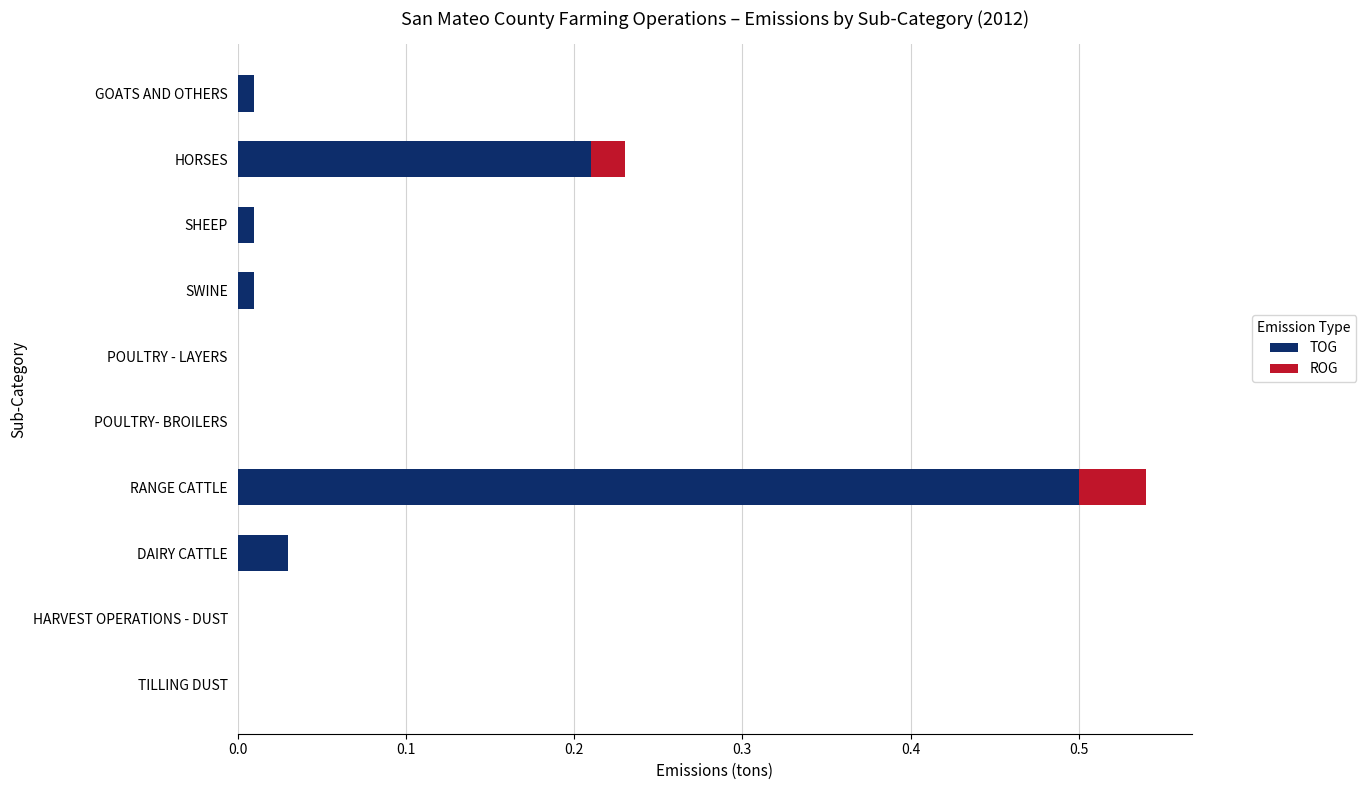

What is the average value of the TOG series?

0.1